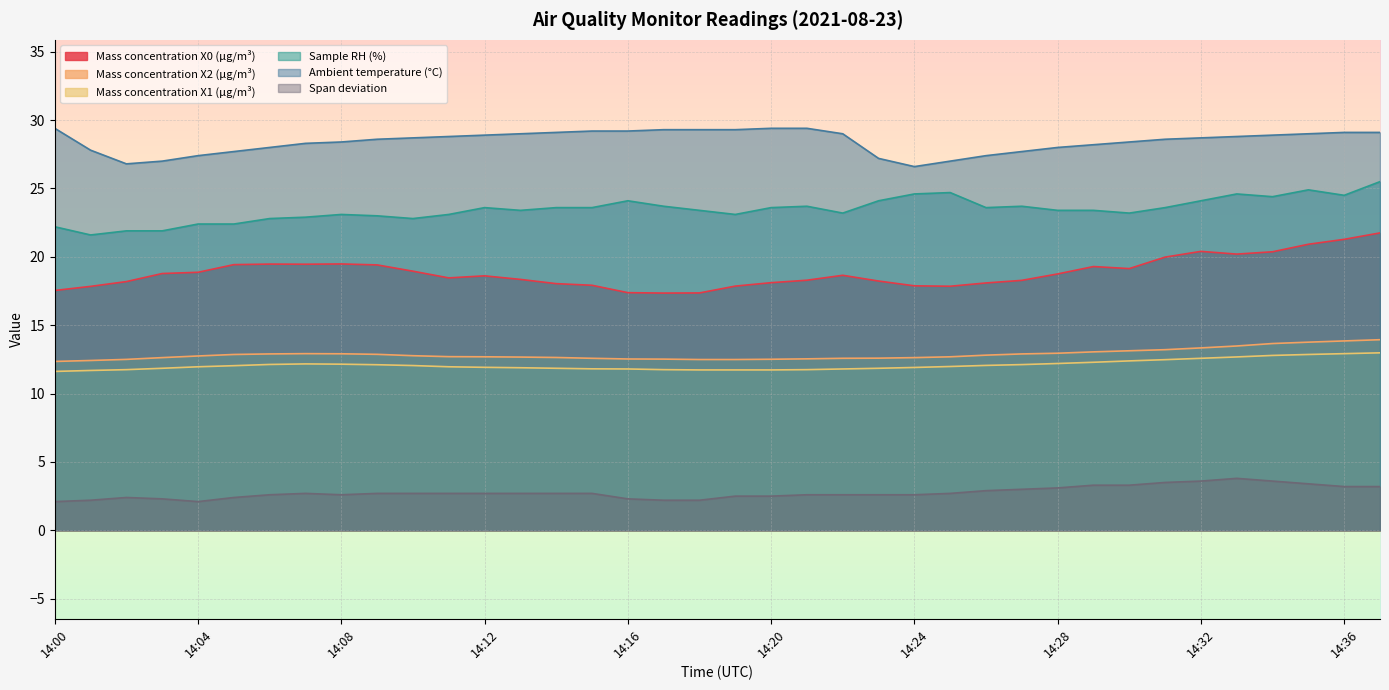

At how many categories does at least one series exceed 16?

38